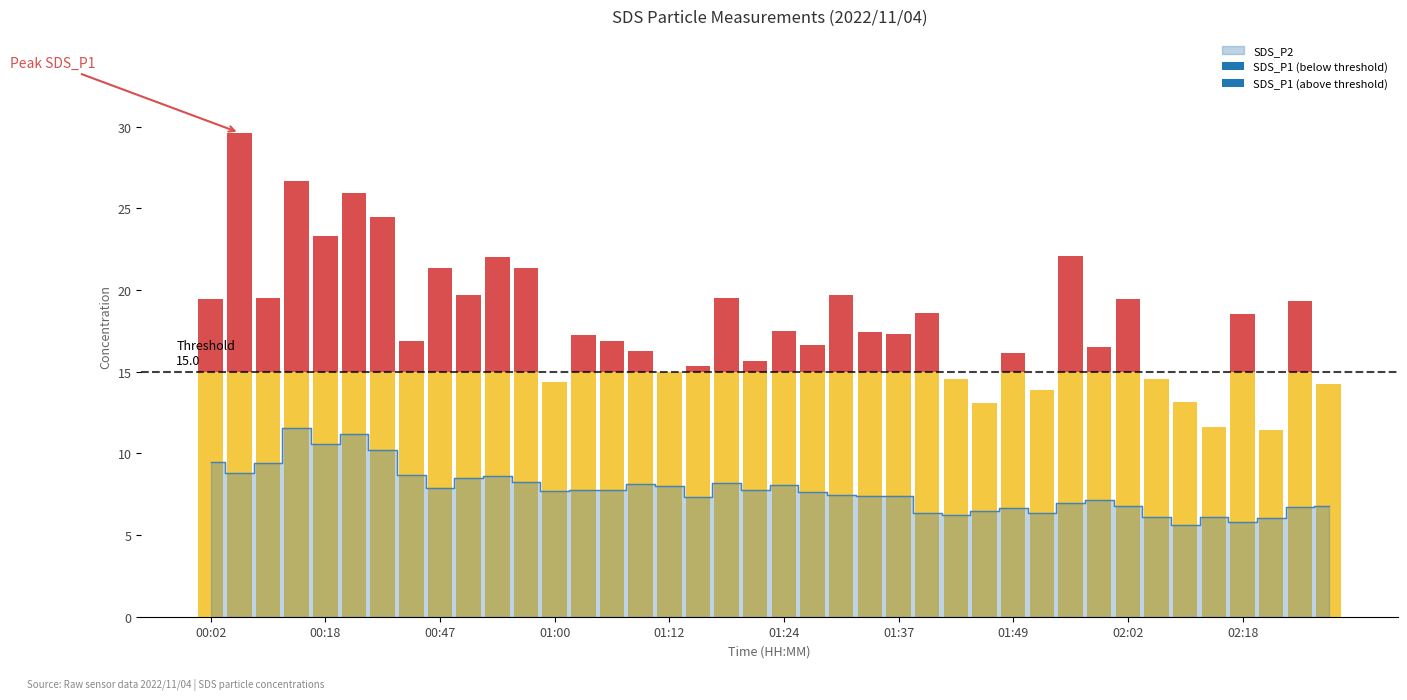

List the labels in order of value, smallest first.

02:08, 02:18, 02:21, 02:14, 02:05, 01:43, 01:40, 01:52, 01:46, 01:49, 02:24, 02:02, 02:28, 01:55, 01:59, 01:15, 01:34, 01:37, 01:30, 01:27, 01:00, 01:03, 01:21, 01:06, 00:47, 01:12, 01:24, 01:09, 01:18, 00:56, 00:50, 00:53, 00:44, 00:05, 00:08, 00:02, 00:38, 00:18, 00:34, 00:17